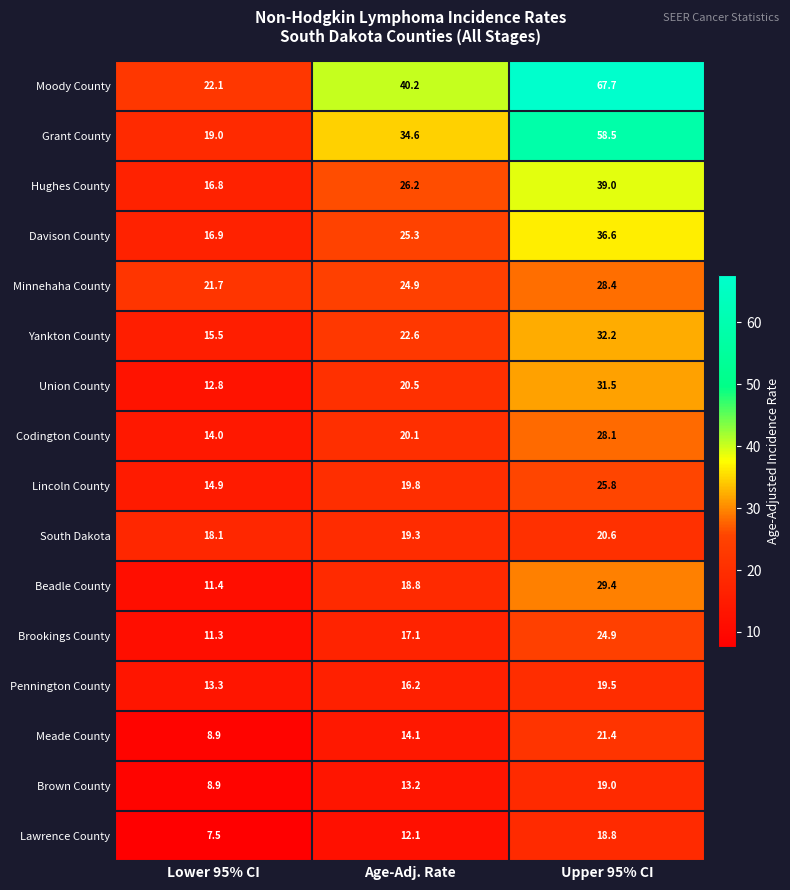

Which category has the lowest value in the Hughes County series?

Lower 95% CI